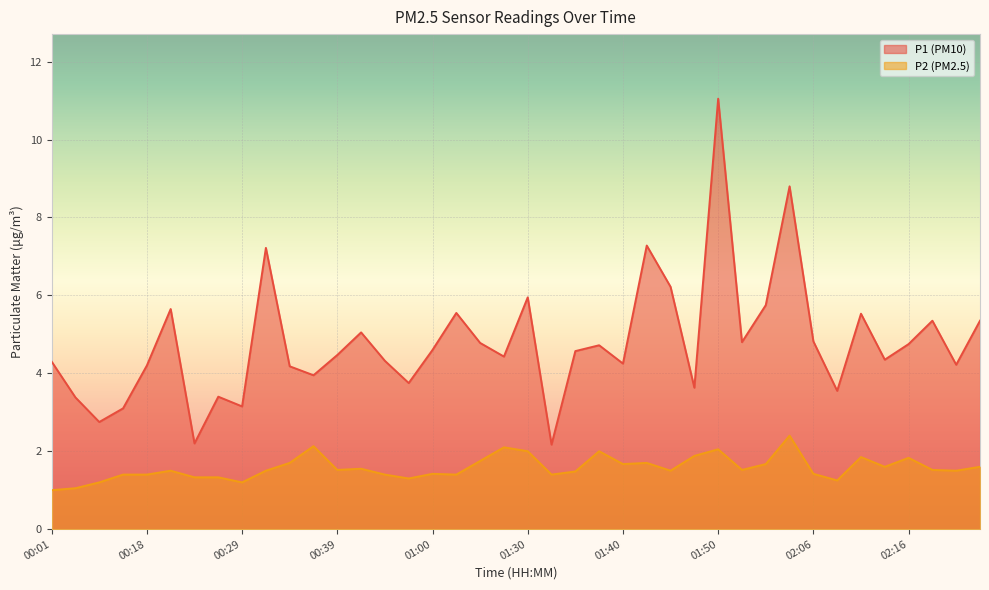

Is it true that P2 equals 0.6 at 00:10?

False